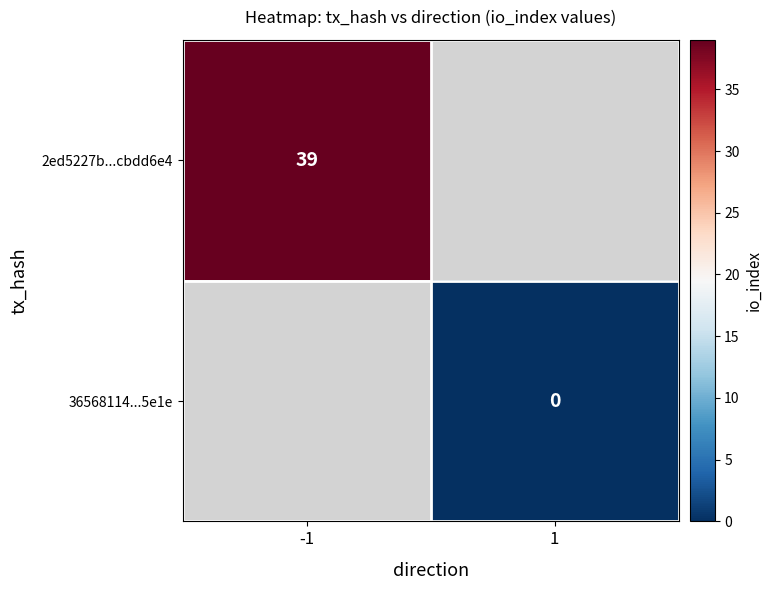

Is it true that 2ed5227b...cbdd6e4 equals 39 at -1?

True